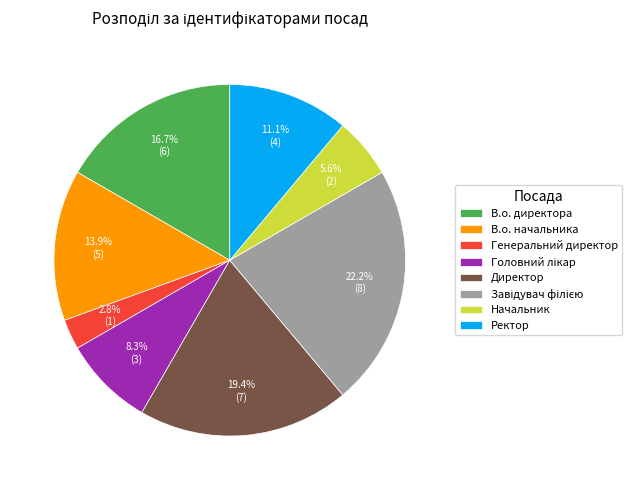

How much of the chart is everything except В.о. директора?

83.3%